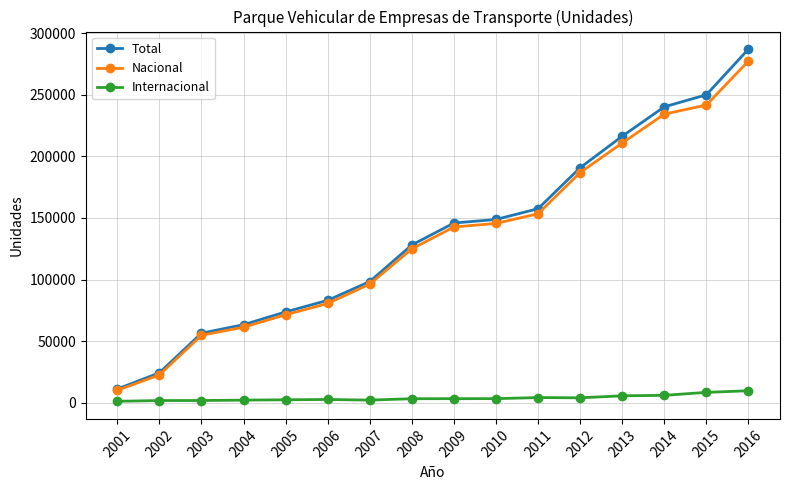

Does the chart display data point markers on the line(s)?

Yes